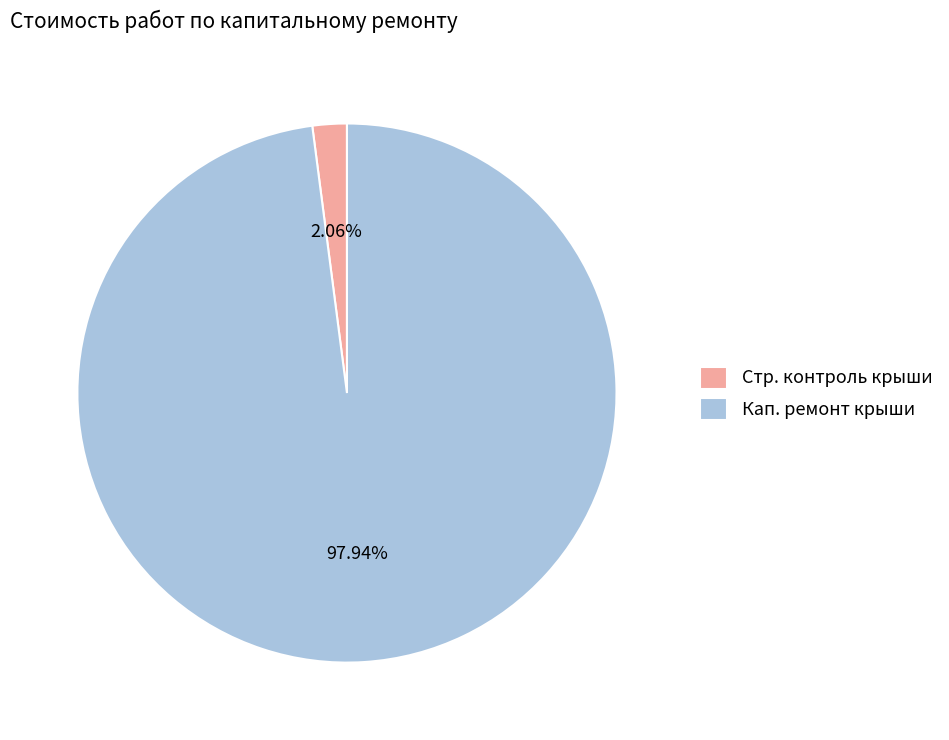

Combined, do Стр. контроль крыши and Кап. ремонт крыши account for over 50%?

Yes